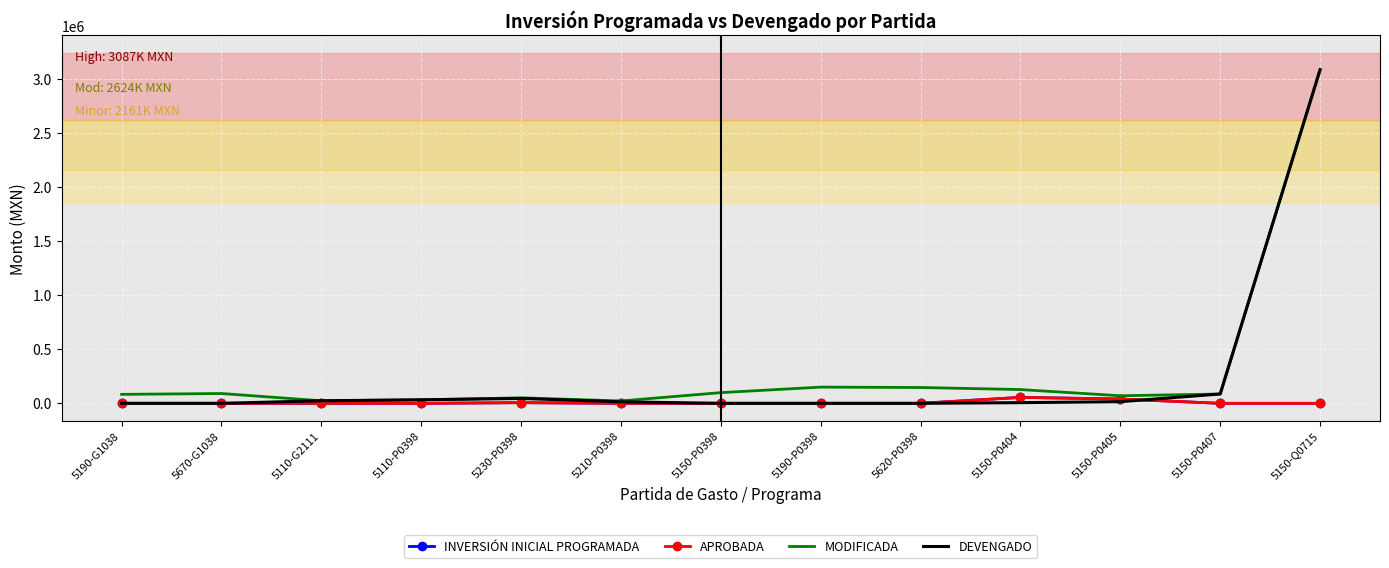

How many interior local peaks does the MODIFICADA series have?

3